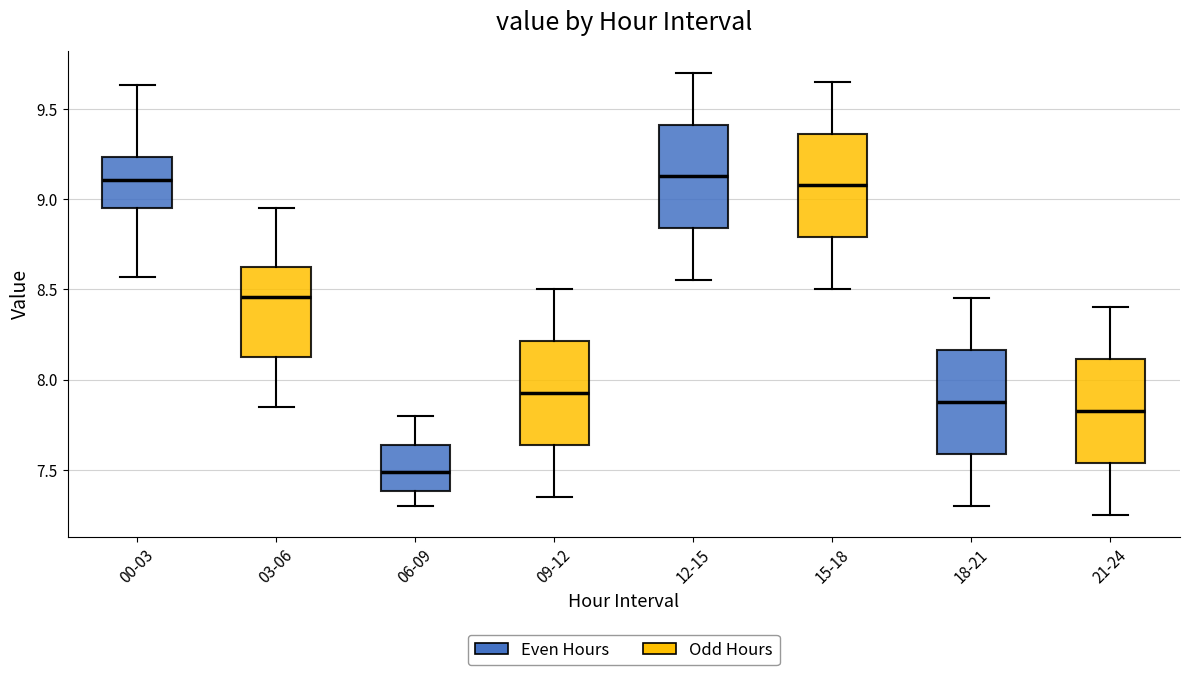

Where is the upper edge of the box for 15-18 on the y-axis? The values are not printed on the chart, so give them approximately, as read against the axis.

9.35